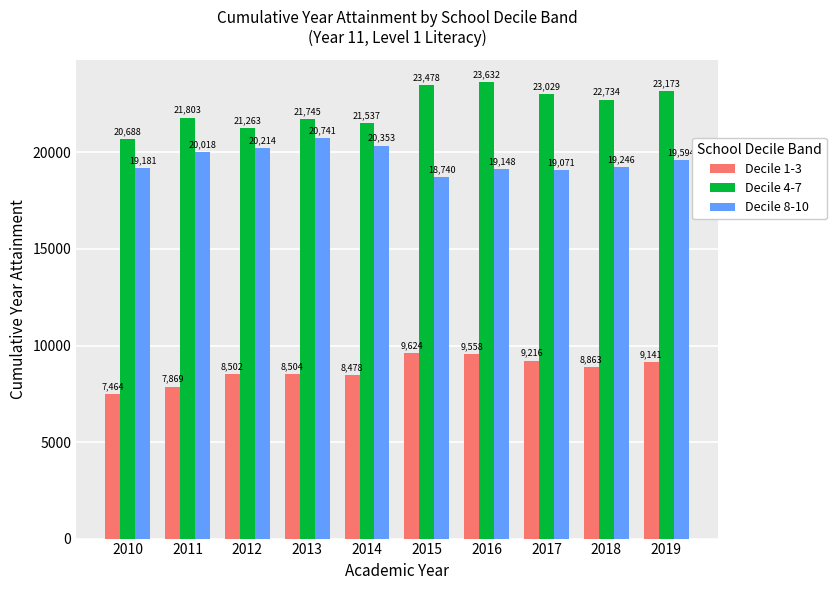

At which category does the chart reach its peak across all series?

2016